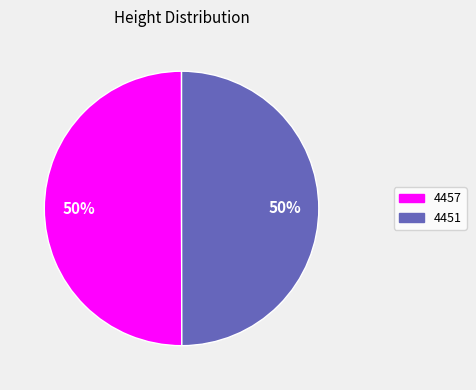

The 4457 slice represents 50% of the pie. True or false?

True